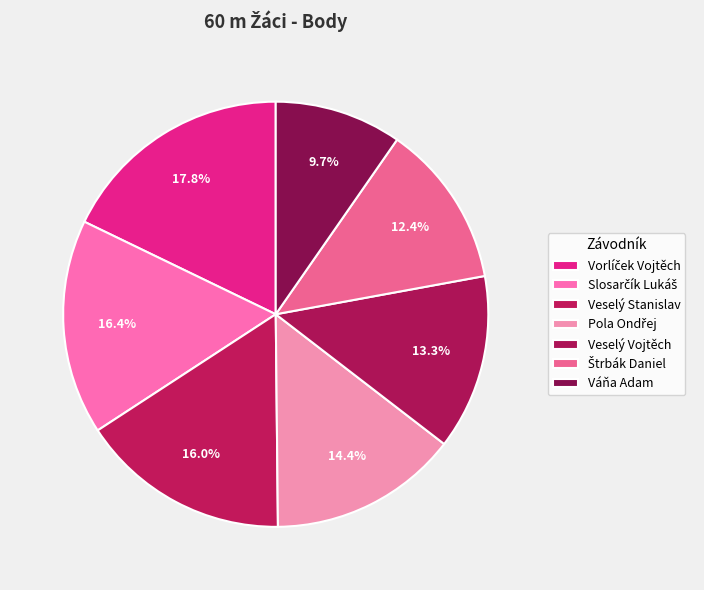

What is the total percentage of Štrbák Daniel and Slosarčík Lukáš?

28.8%